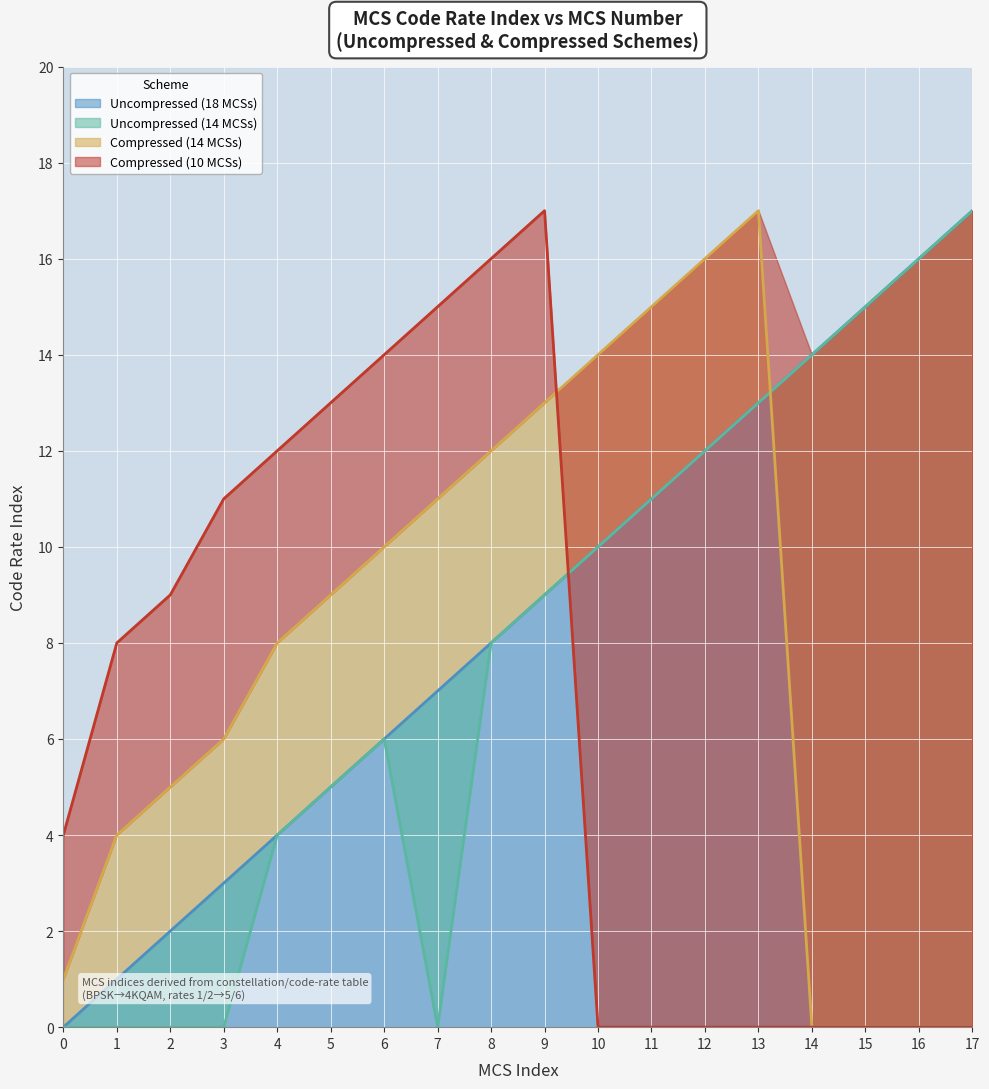

Is it true that Uncompressed (14 MCSs) equals 8 at 11?

False